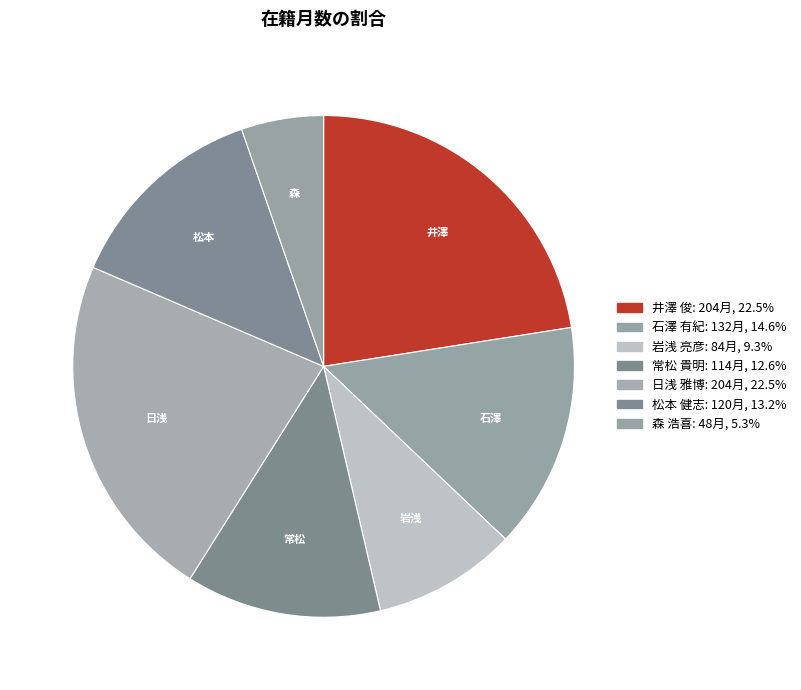

How many slices are in this pie chart?

7